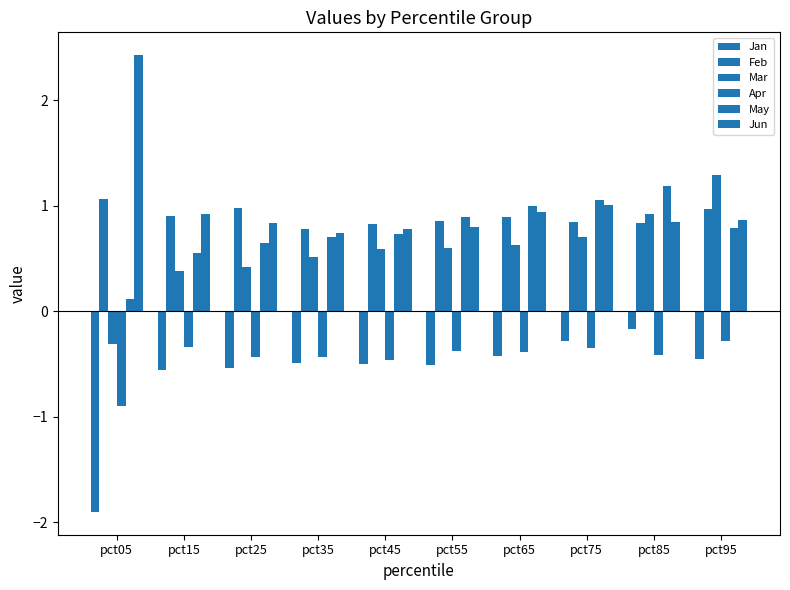

How many groups of bars are there?

10